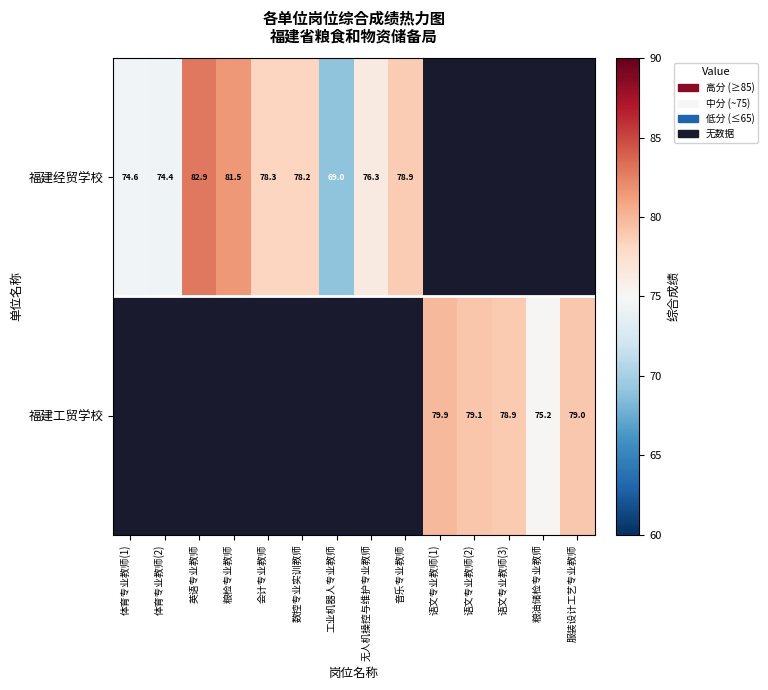

Is it true that 福建经贸学校 equals 137.9 at 会计专业教师?

False